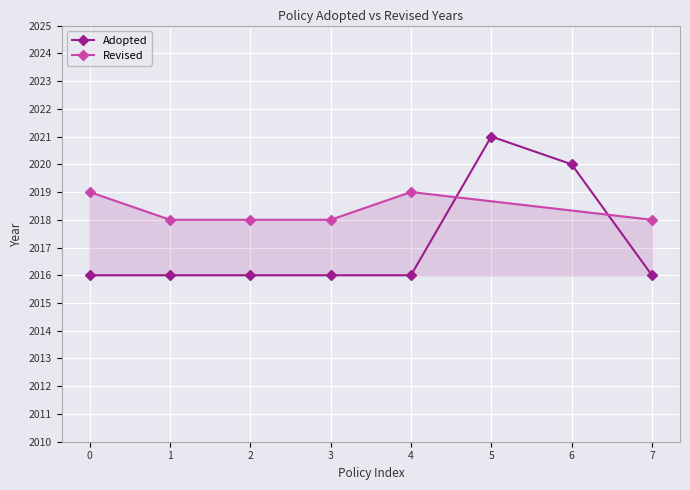

Reading left to right, what are all the values shown in this chart?

2016	2016	2016	2016	2016	2021	2020	2016